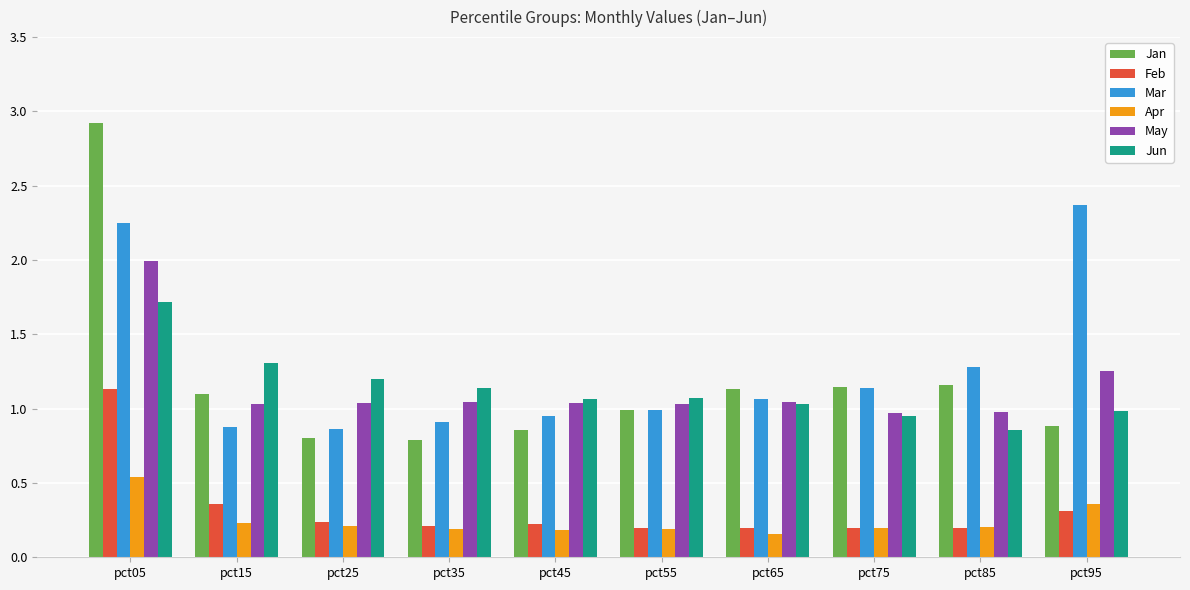

How many bars are there in total?

60